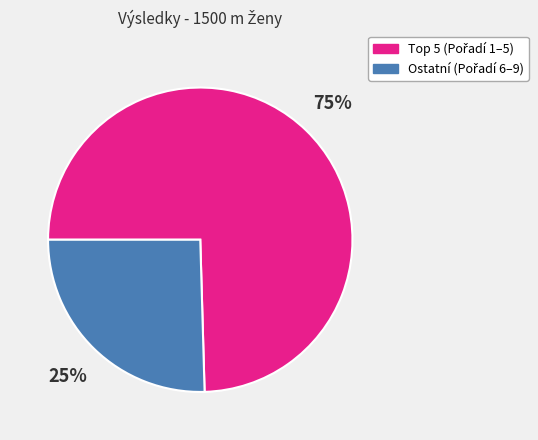

How many segments does this pie chart have?

2